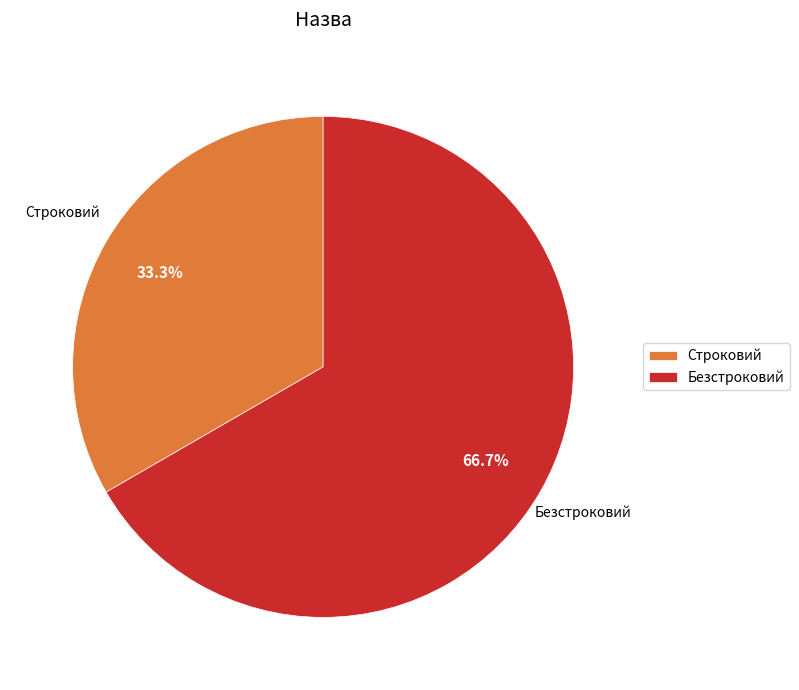

Is it true that Строковий is 33% of the pie?

True